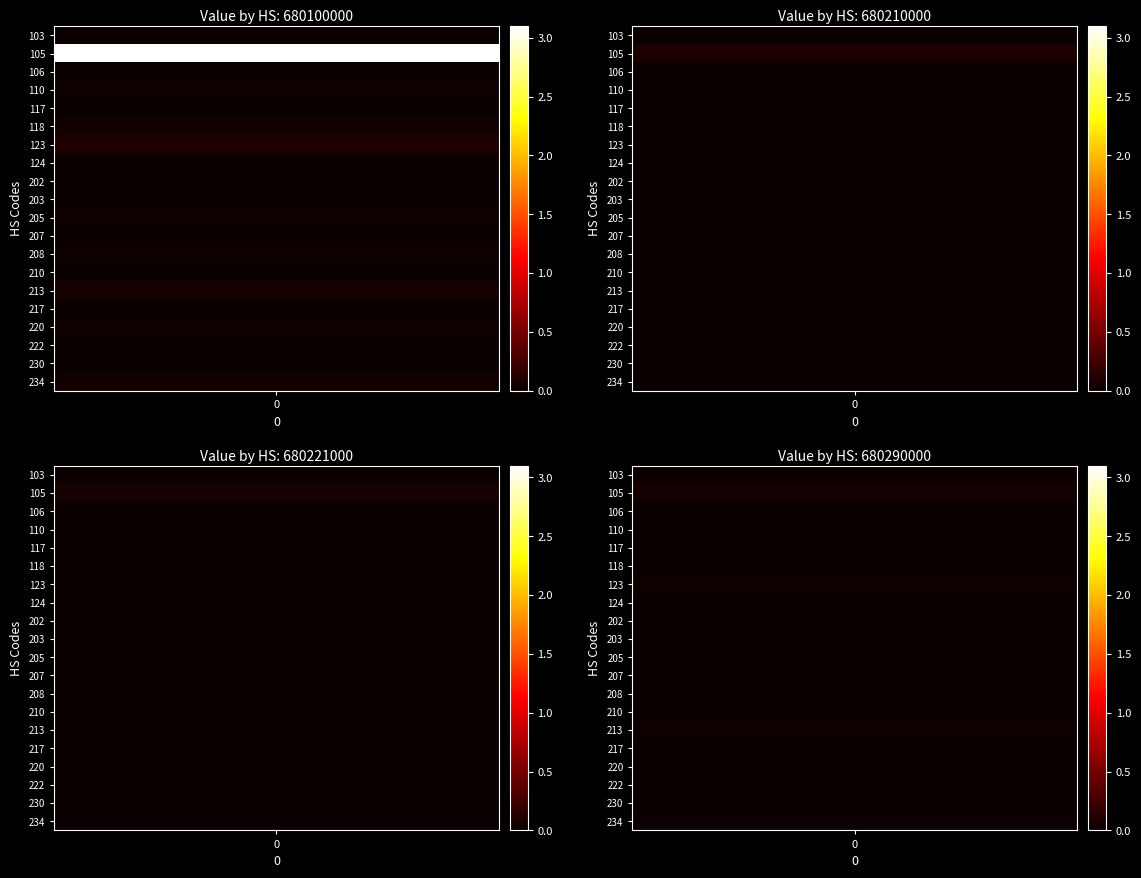

Which has a higher value, 205 or 103?

205